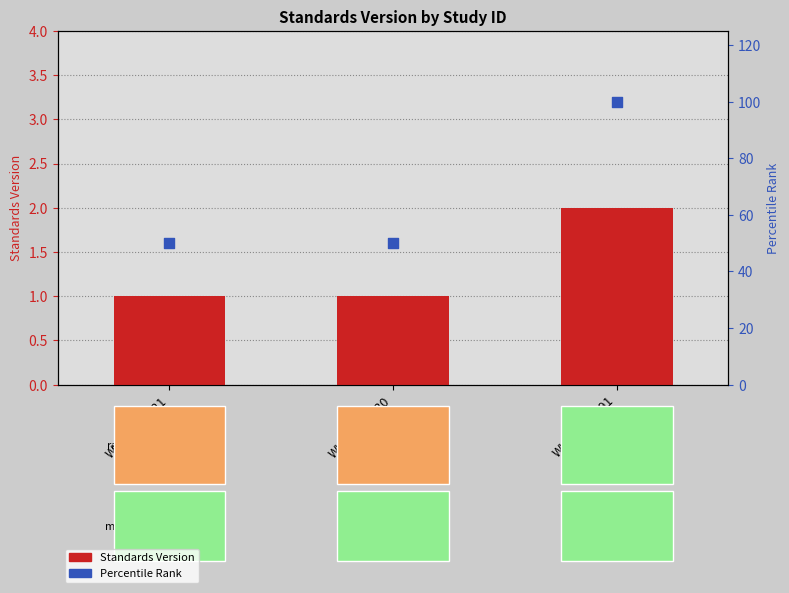

Is the value of Standards Version at WWHV039021 greater than the value of Percentile Rank at WWHV040830?

No